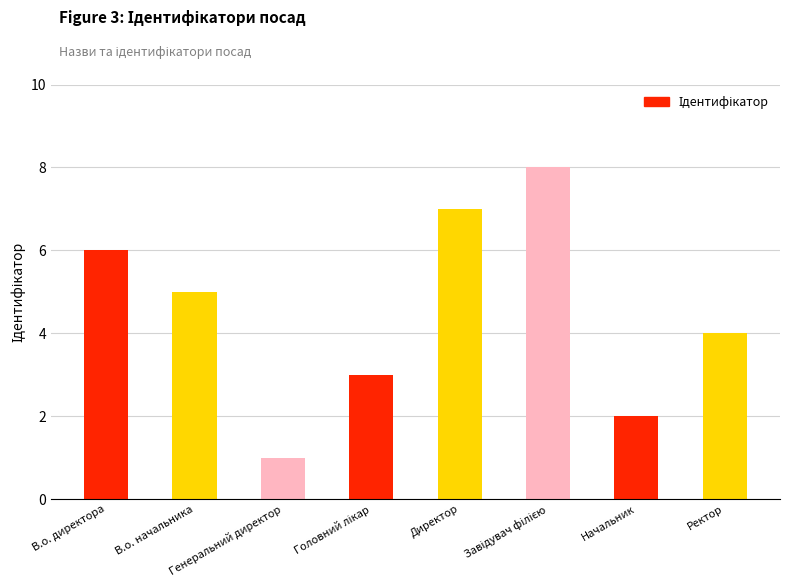

What is the minimum value shown in the chart?

1